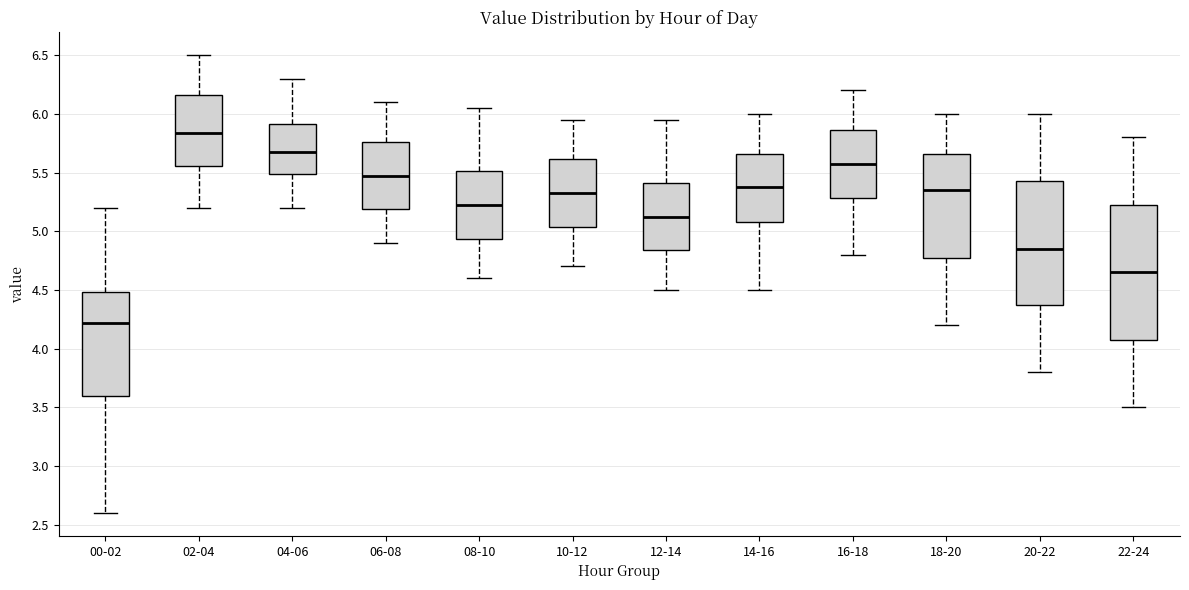

Which box's median line is the highest?

02-04